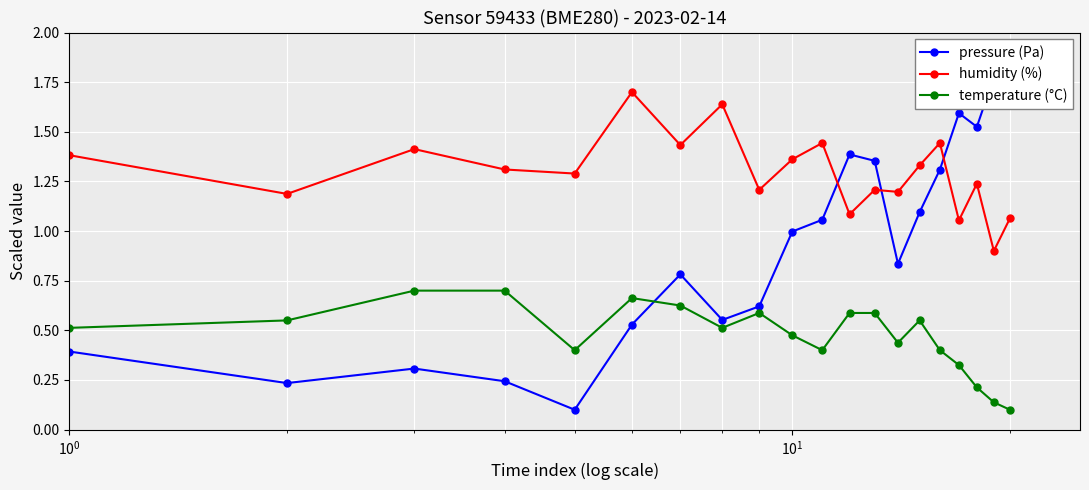

True or false: temperature (°C) and humidity (%) intersect in this chart.

False